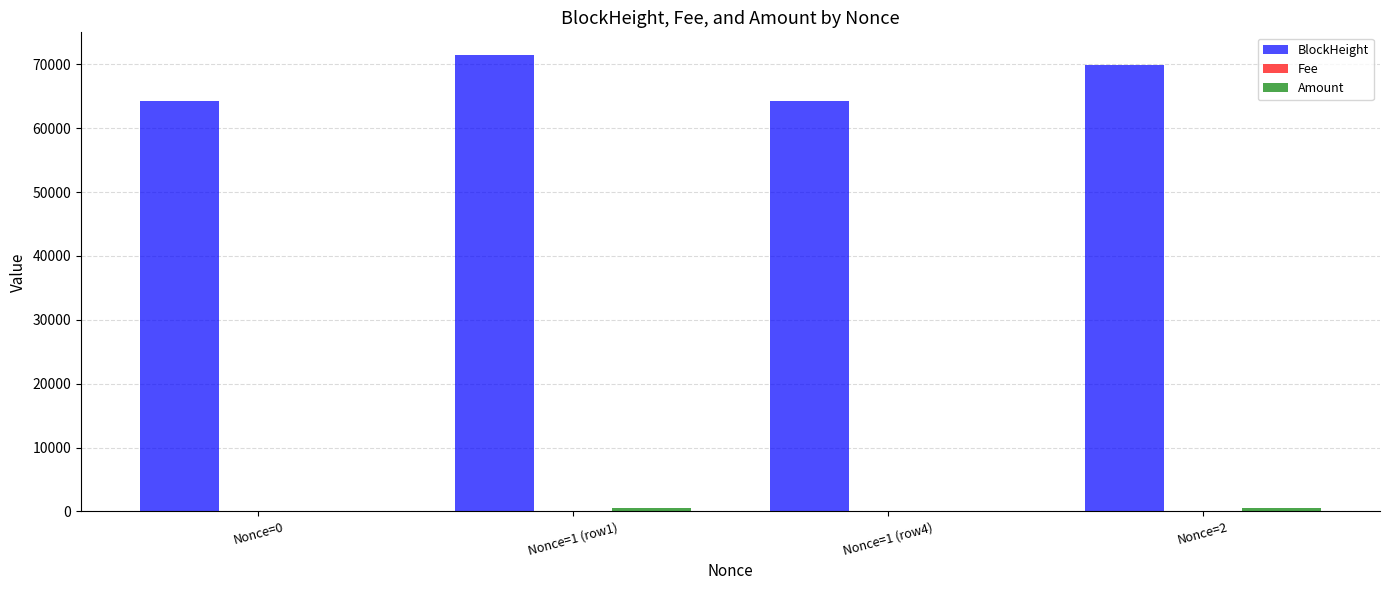

Is it true that BlockHeight equals 64327.0 at Nonce=0?

True